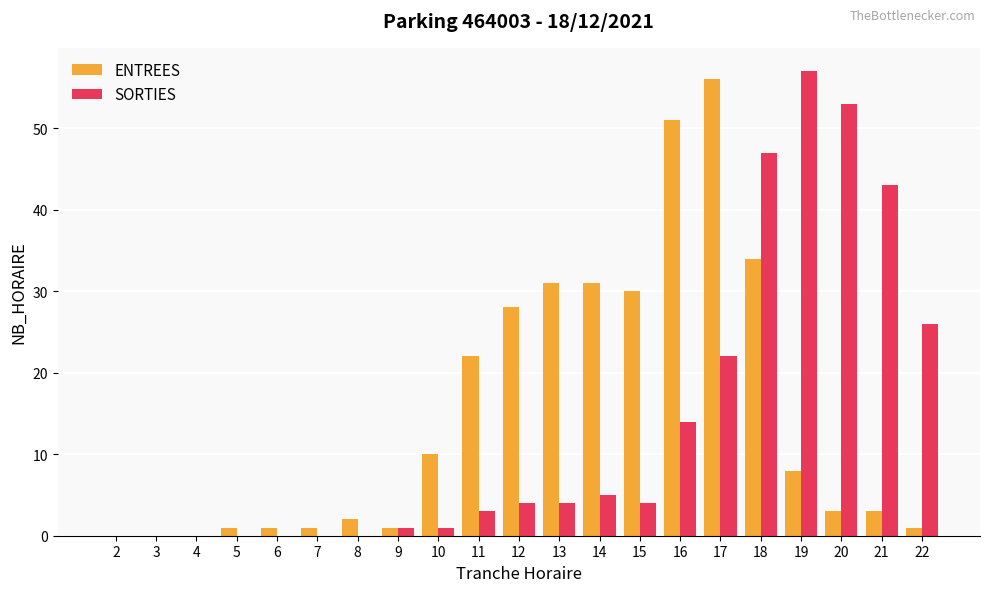

What is the maximum value shown in the chart?

57